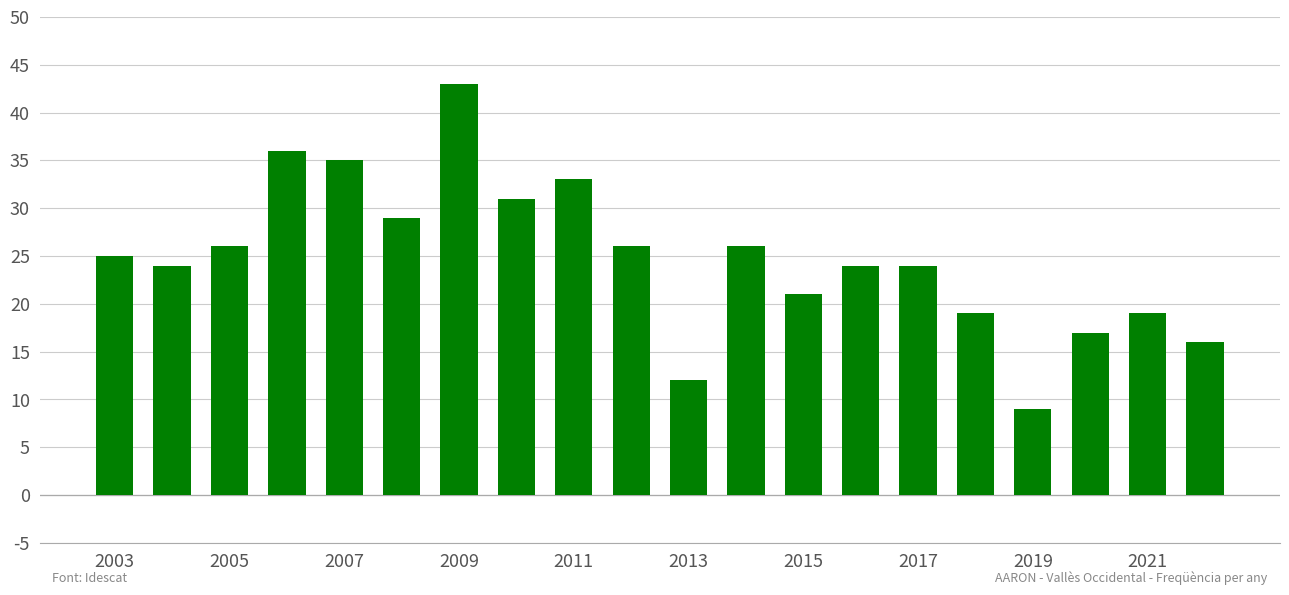

What is the minimum value shown in the chart?

9